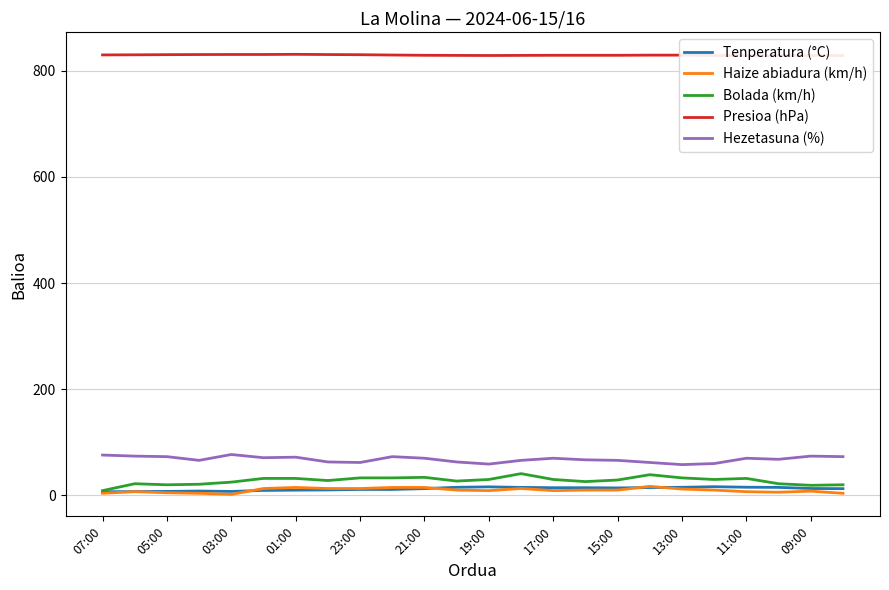

What is the maximum value for Tenperatura (°C)?

16.4